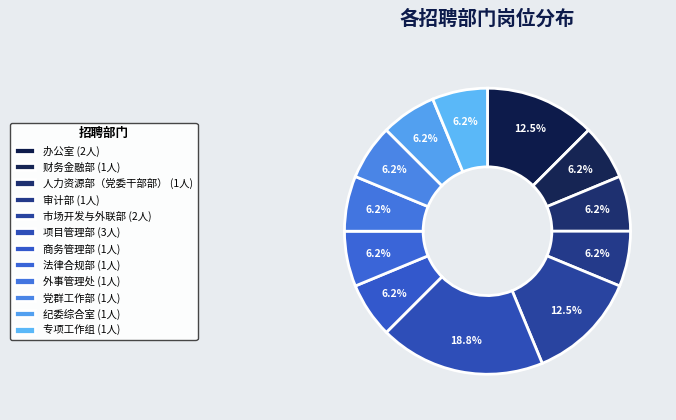

Is there any slice that represents more than half of the pie?

No